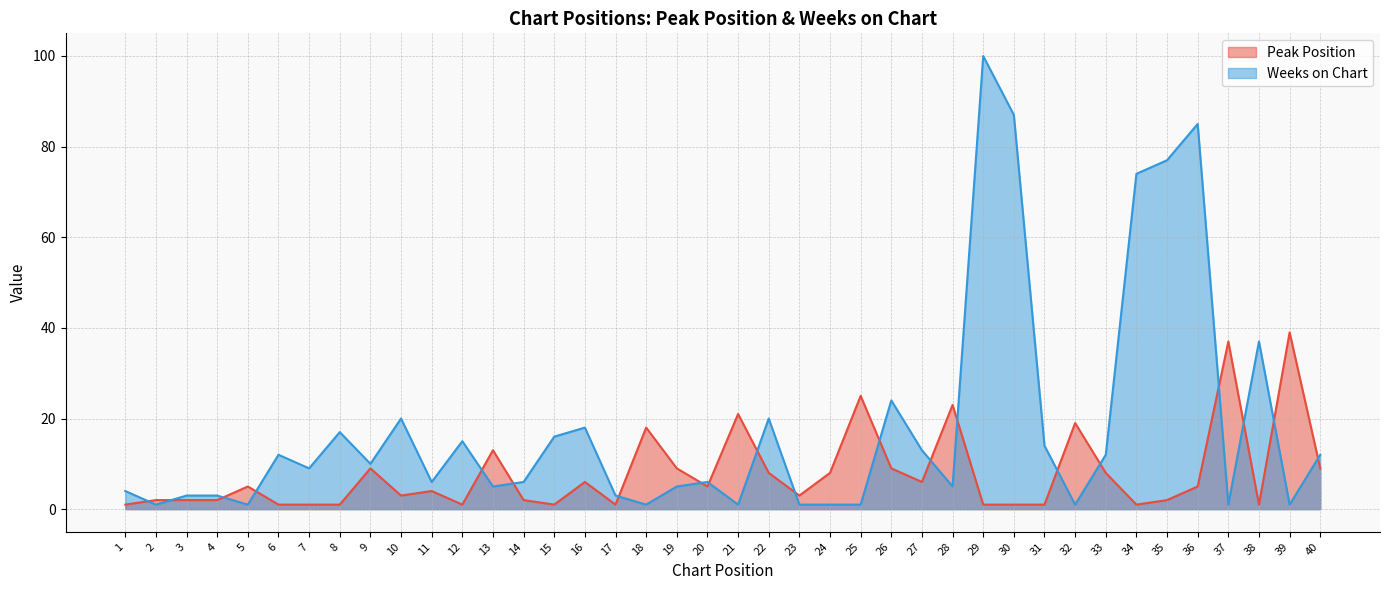

Read the Peak Position value at 27, to the nearest 5.

5